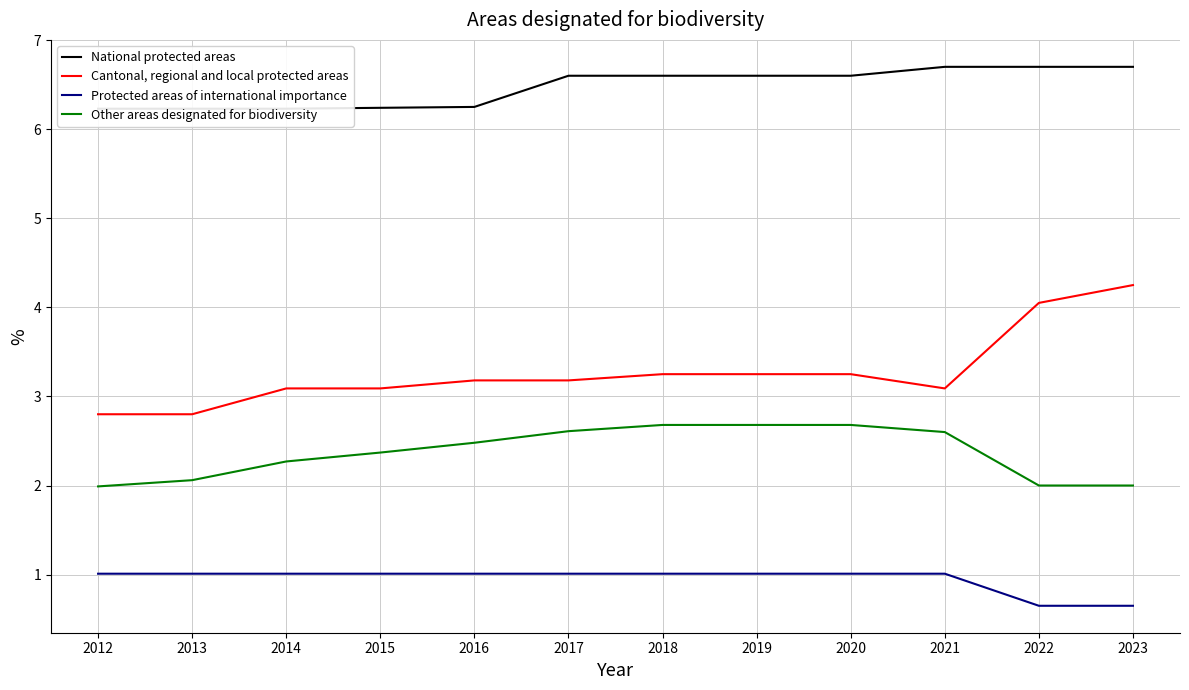

Reading left to right, what are all the values shown in this chart?

National protected areas: 2012=6.2	2013=6.2	2014=6.2	2015=6.2	2016=6.2	2017=6.6	2018=6.6	2019=6.6	2020=6.6	2021=6.7	2022=6.7	2023=6.7
Cantonal, regional and local protected areas: 2012=2.8	2013=2.8	2014=3.1	2015=3.1	2016=3.2	2017=3.2	2018=3.2	2019=3.2	2020=3.2	2021=3.1	2022=4.0	2023=4.2
Protected areas of international importance: 2012=1.0	2013=1.0	2014=1.0	2015=1.0	2016=1.0	2017=1.0	2018=1.0	2019=1.0	2020=1.0	2021=1.0	2022=0.7	2023=0.7
Other areas designated for biodiversity: 2012=2.0	2013=2.1	2014=2.3	2015=2.4	2016=2.5	2017=2.6	2018=2.7	2019=2.7	2020=2.7	2021=2.6	2022=2.0	2023=2.0